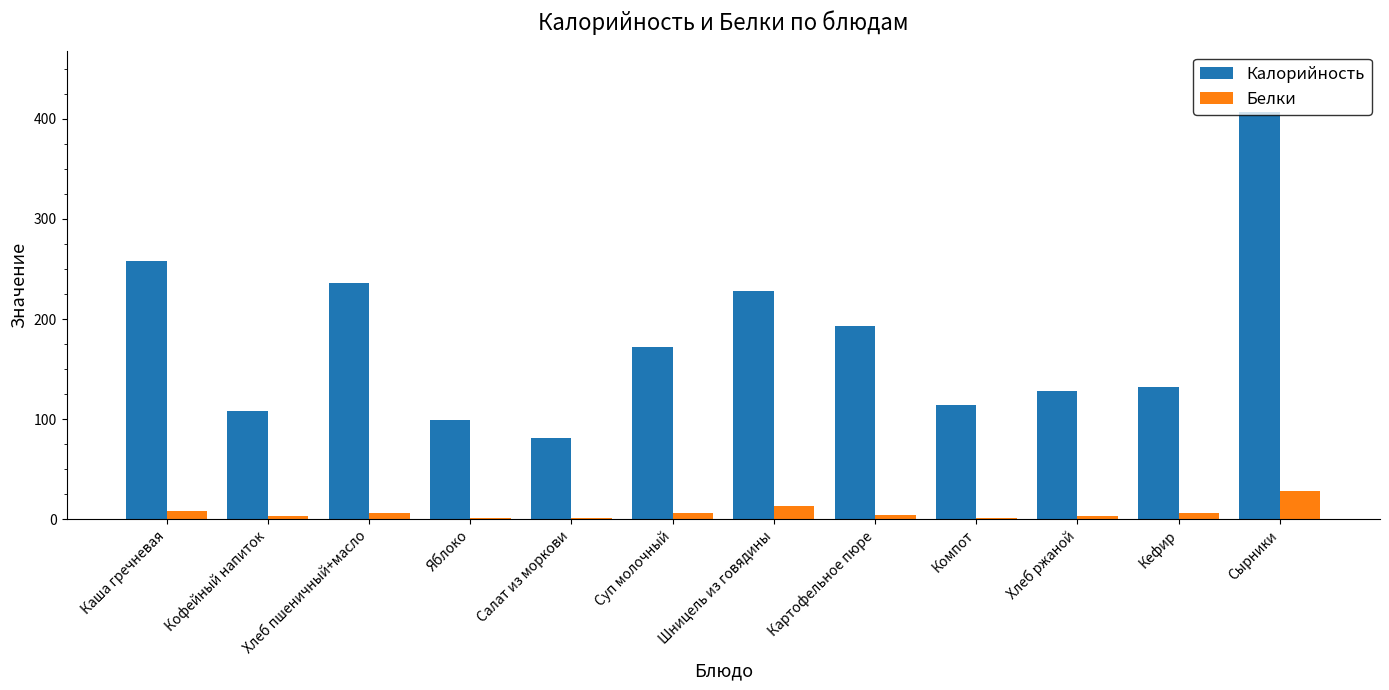

Is the value of Белки at Хлеб пшеничный+масло greater than the value of Калорийность at Каша гречневая?

No